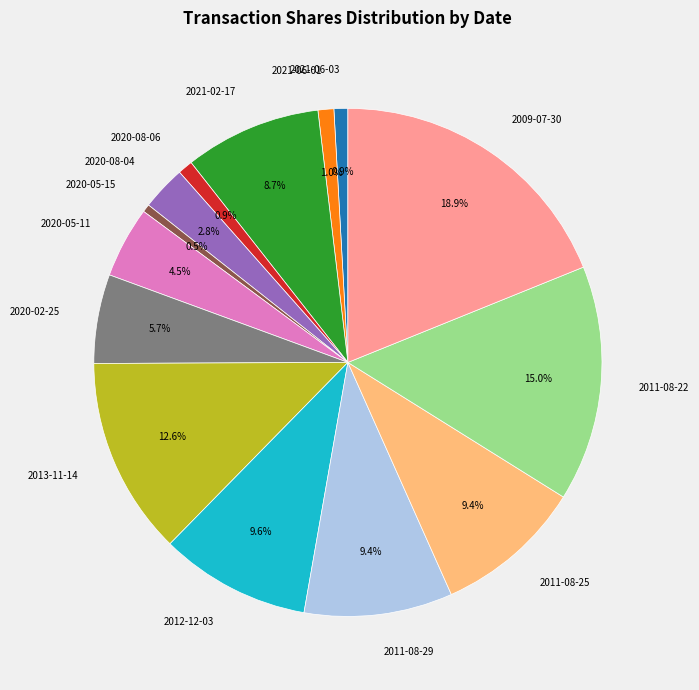

Which slice is the largest?

2009-07-30